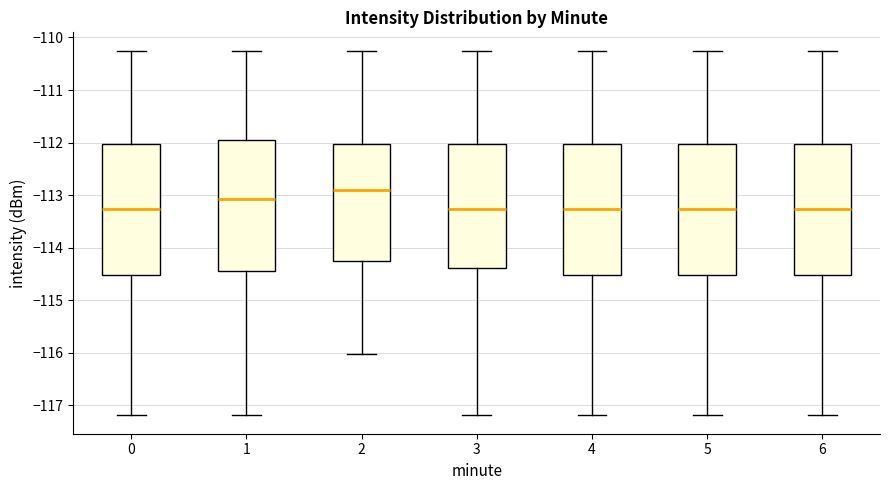

Where is the lower edge of the box at x = 6 on the y-axis? The values are not printed on the chart, so give them approximately, as read against the axis.

-114.5